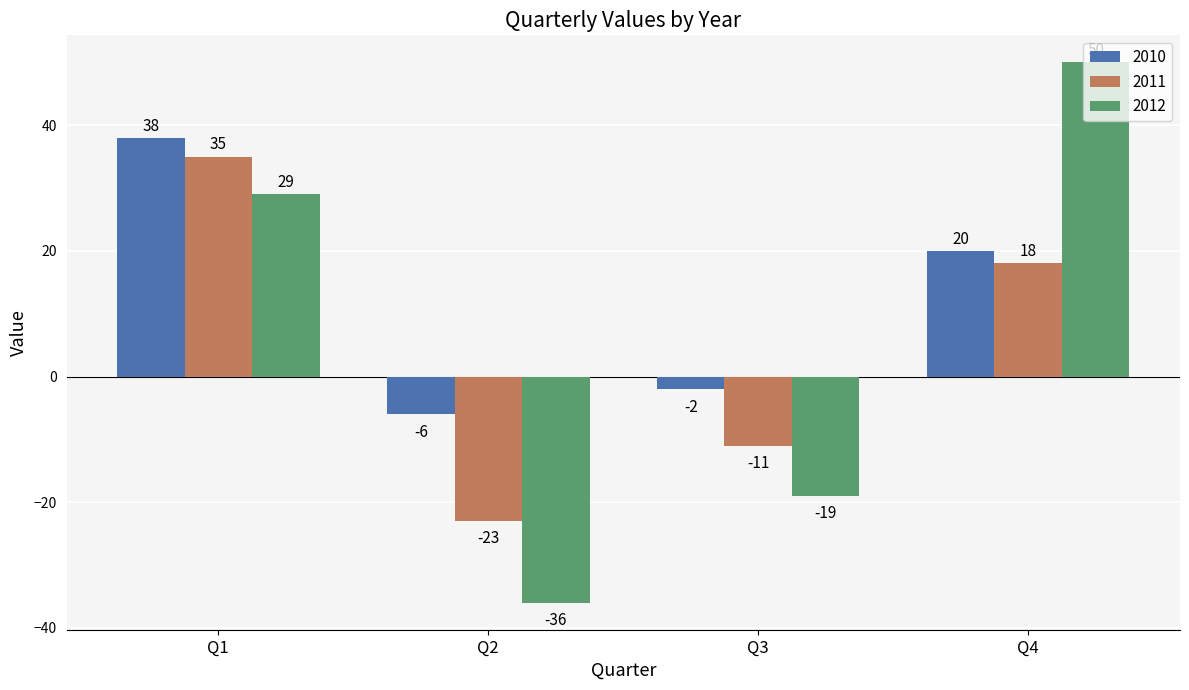

How many values in 2010 are below zero?

2